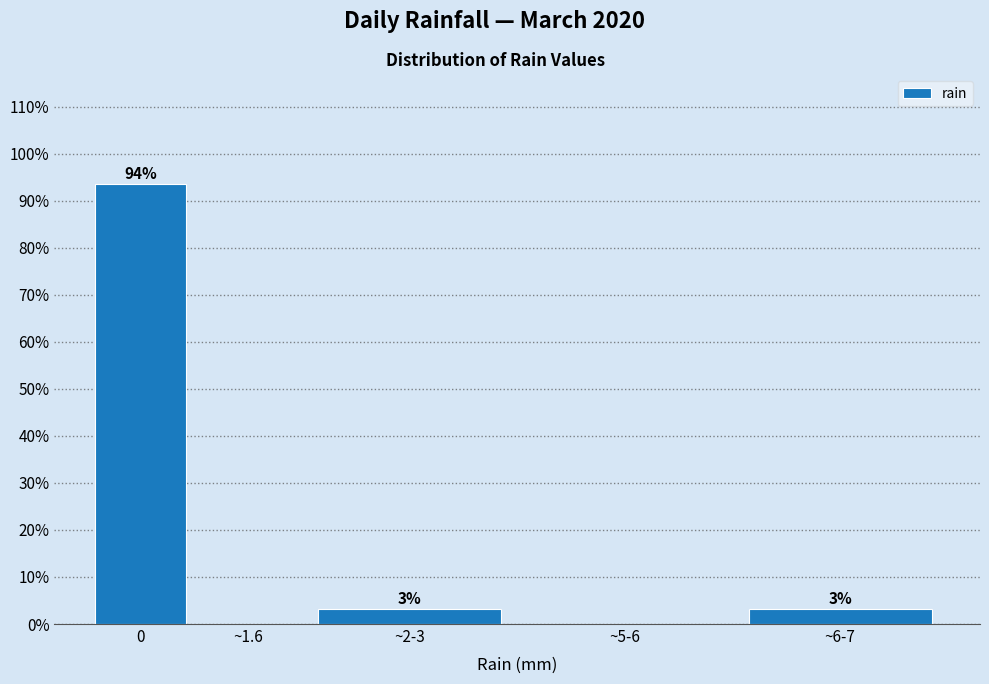

Are the bars horizontal?

No